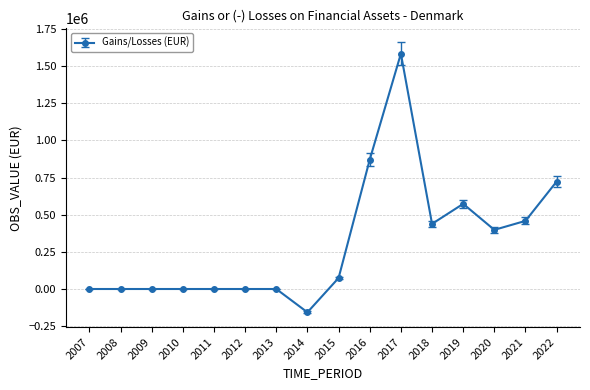

How many values are below 74132?

8